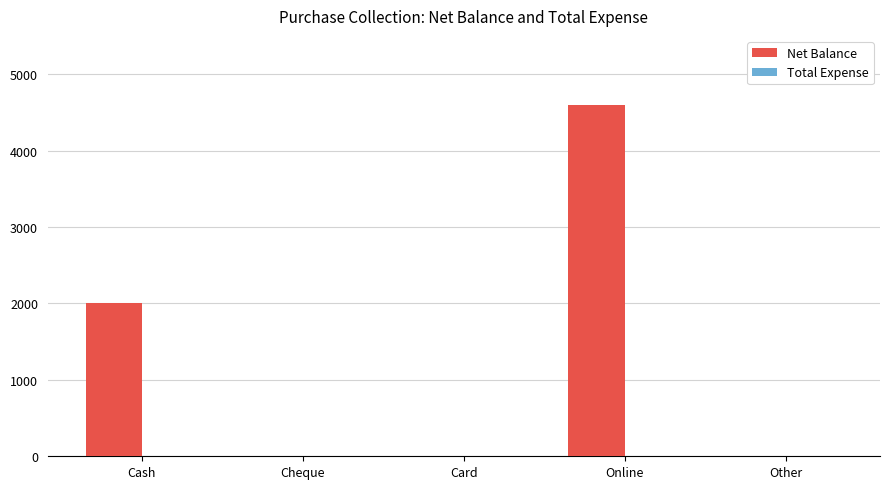

What is the sum of all values?

6600